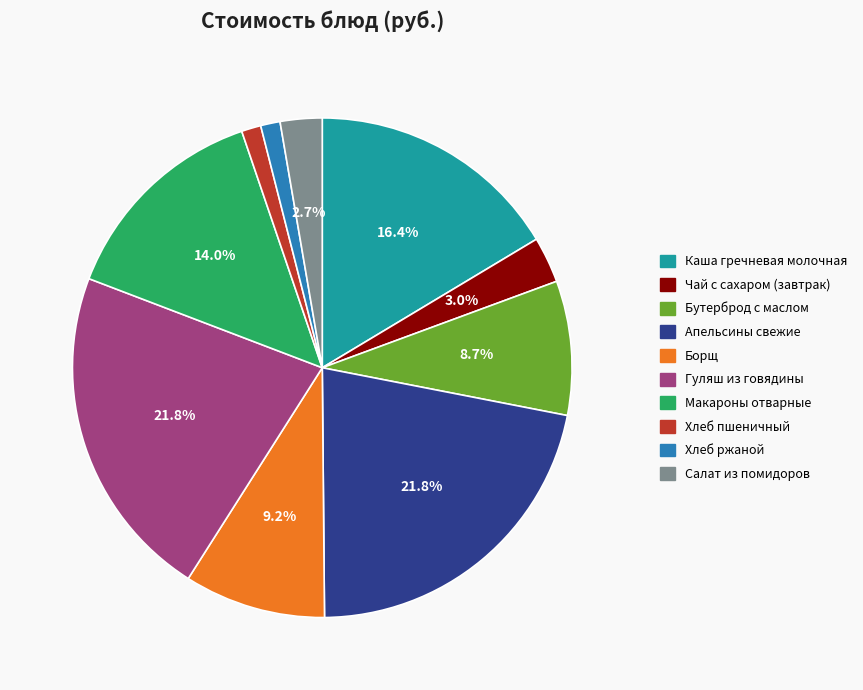

Does any single category account for the majority?

No